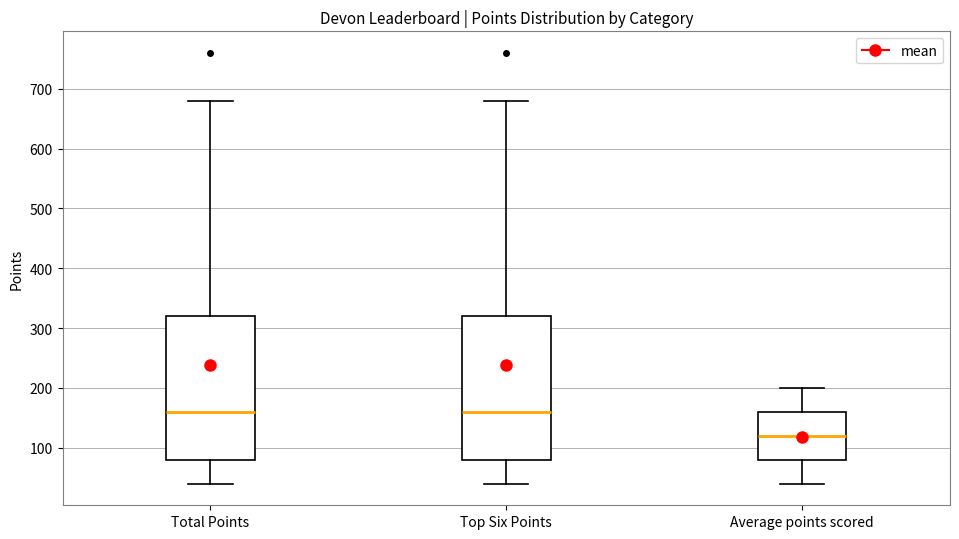

Reading left to right, read every box against the y-axis: the position of its median line, the range the box covers, and the ends of its whiskers. The values are not printed on the chart, so give them approximately, as read against the axis.

Total Points: median 160, box 80 to 320, whiskers 40 to 680
Top Six Points: median 160, box 80 to 320, whiskers 40 to 680
Average points scored: median 120, box 80 to 160, whiskers 40 to 200